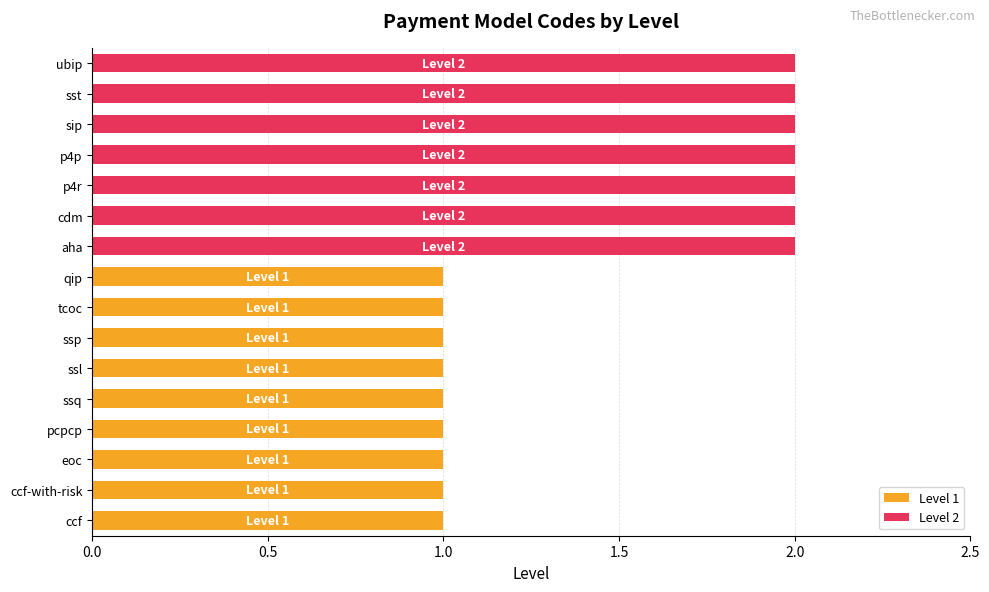

What is the minimum value shown in the chart?

1